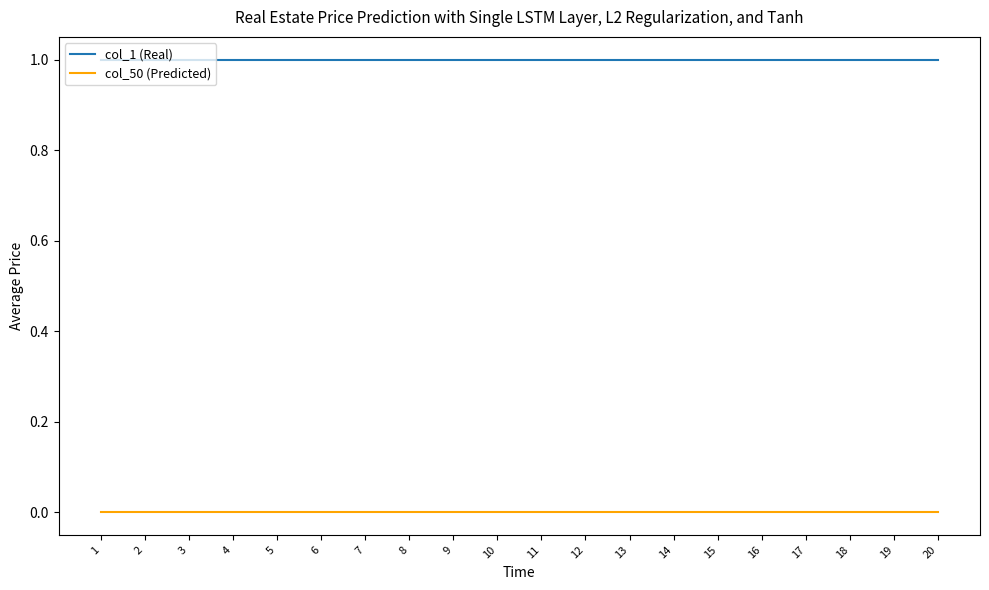

How many series are shown in this chart?

2